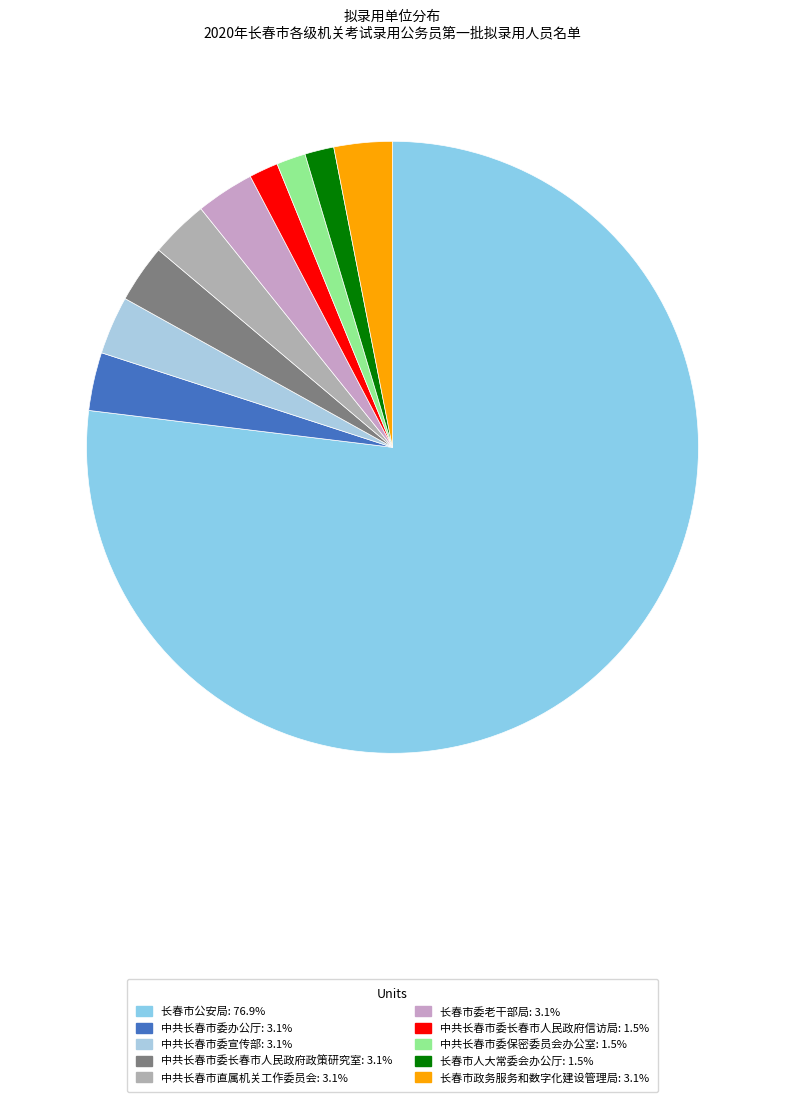

Count the number of slices in the pie.

10